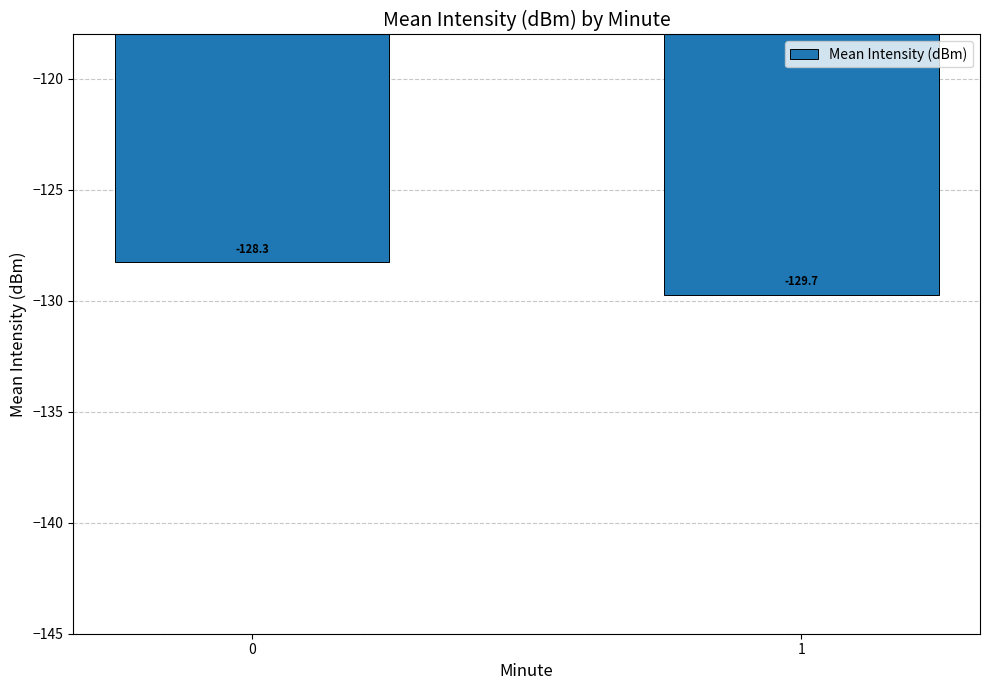

How many bars are there in total?

2